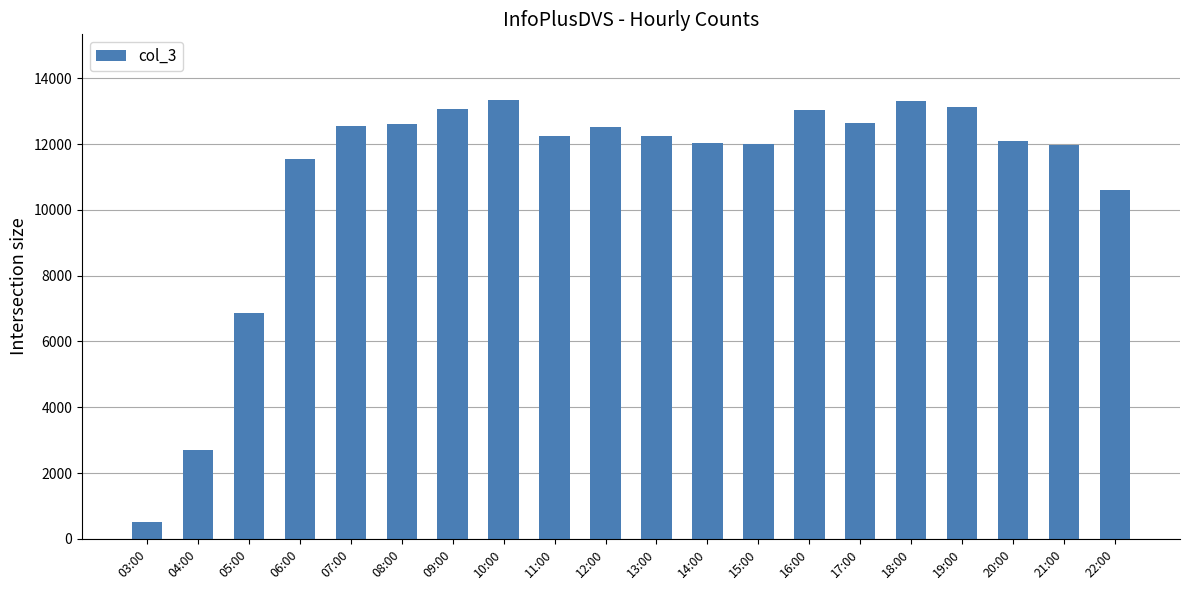

What is the difference between the values at 22:00 and 07:00?

1969